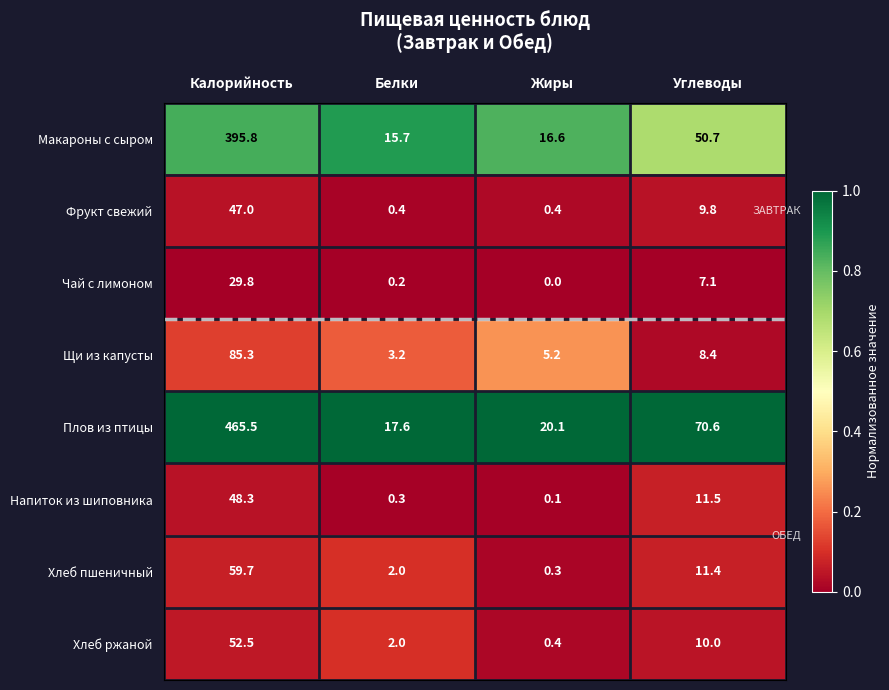

What is the total value across all series at Белки?

41.4